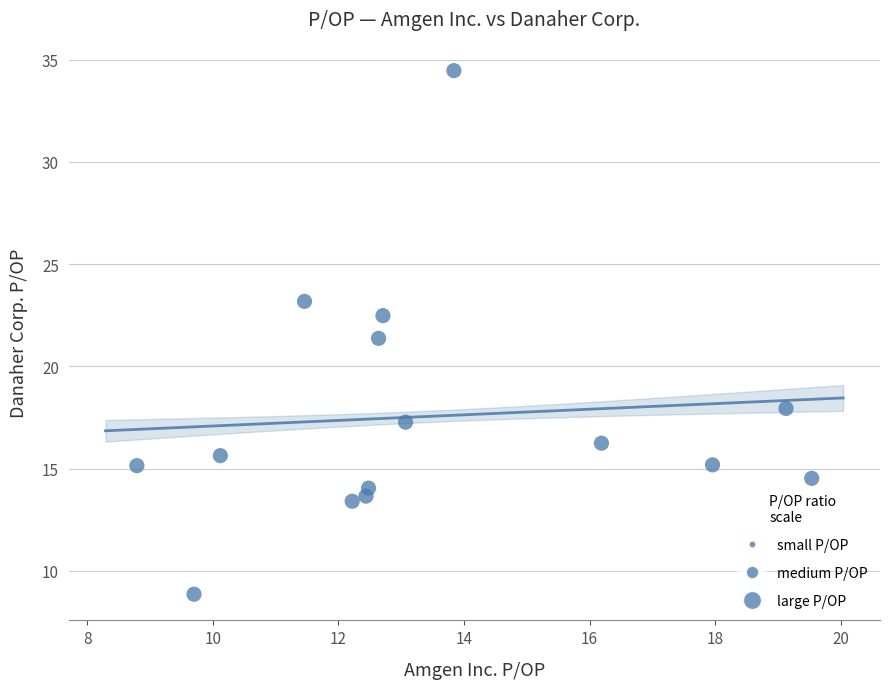

What is the range of Y values (max minus min)?

25.6